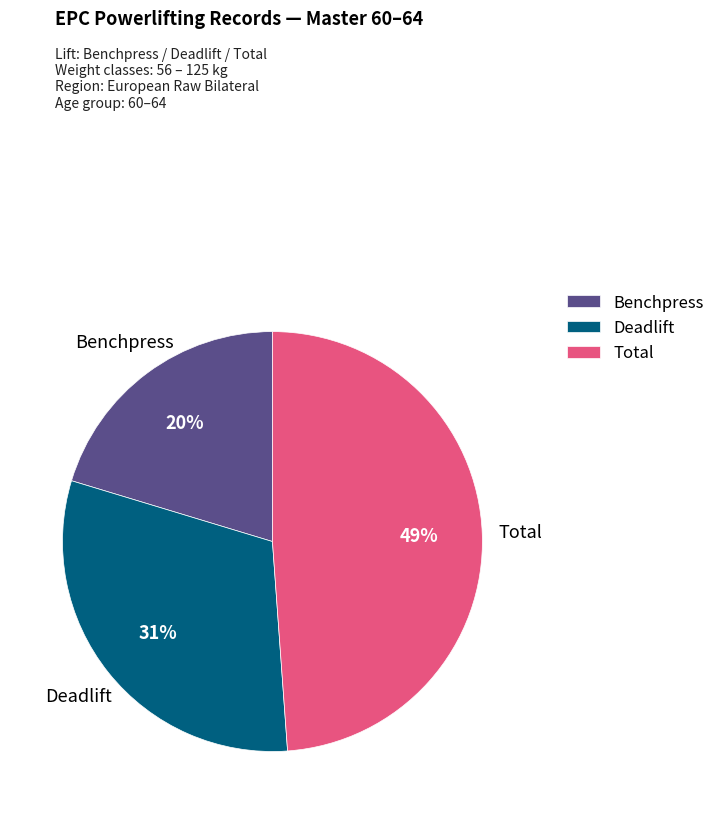

To the nearest percent, what is the average slice percentage?

33%